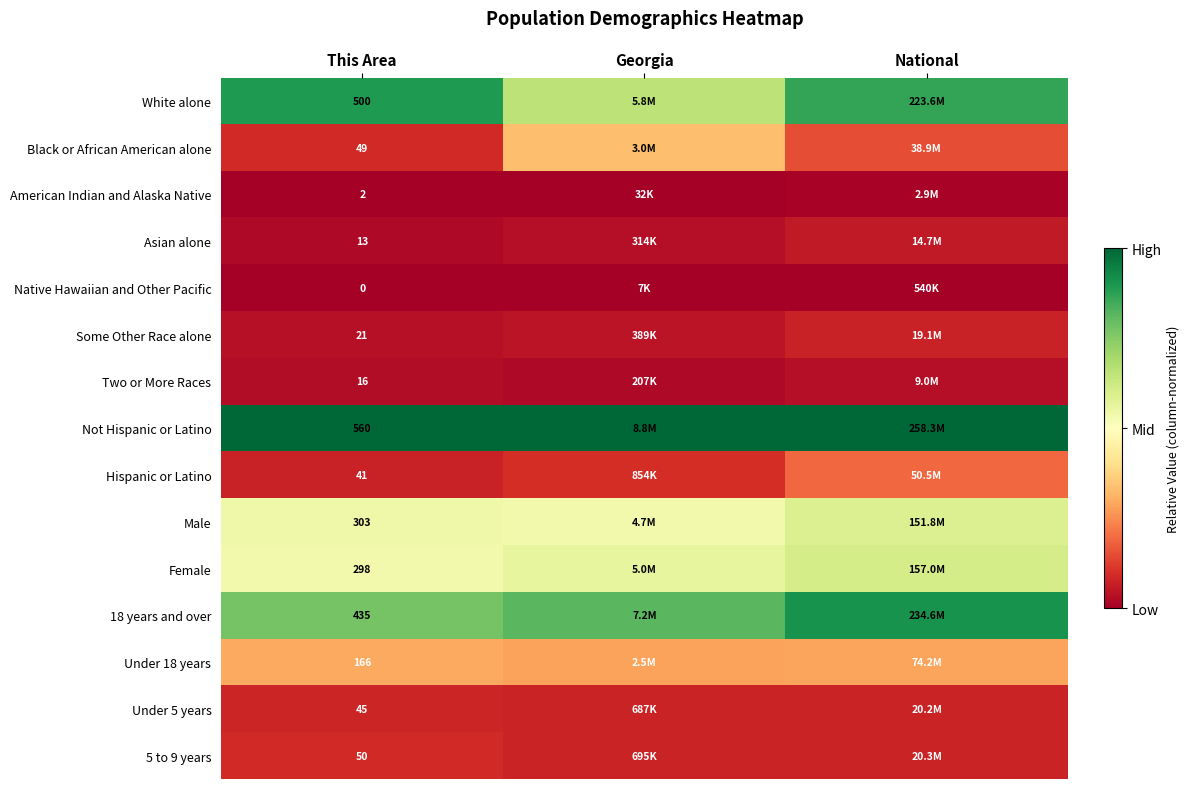

At how many categories does at least one series exceed 0?

3